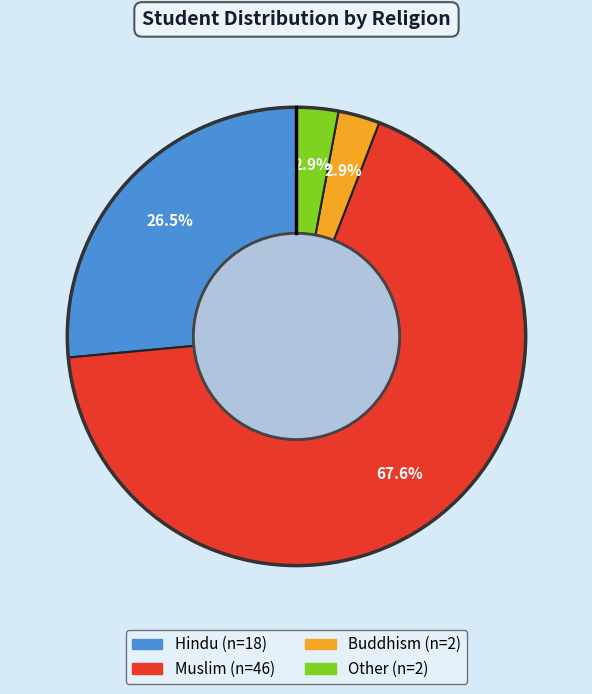

What is the ratio of the value at Other to the value at Buddhism?

1.0